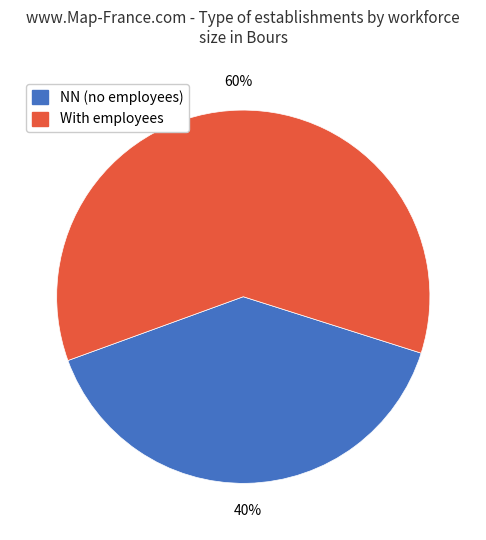

To the nearest percent, what is the average slice percentage?

50%